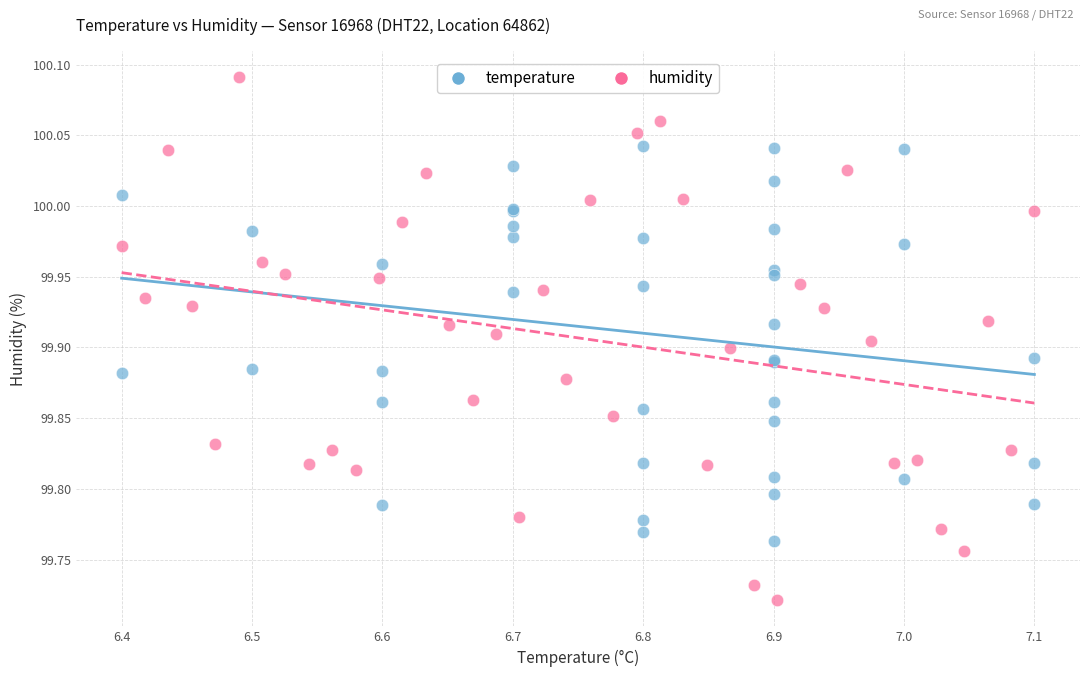

Which series has the largest Y range (max minus min)?

humidity